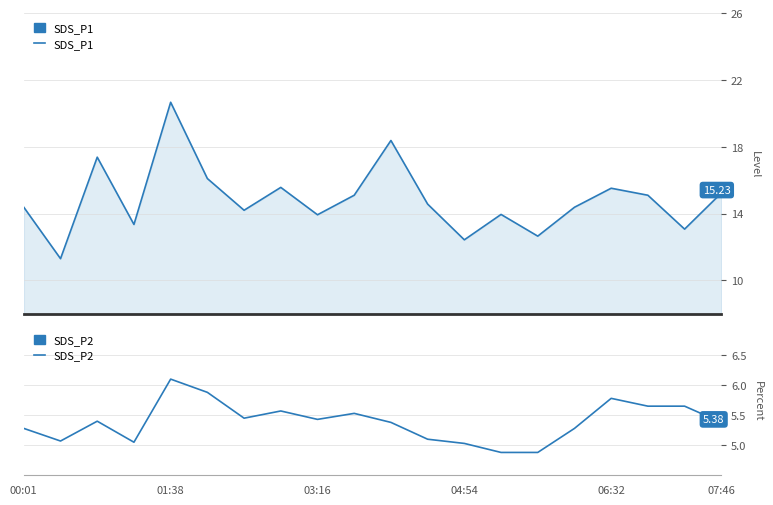

What is the smallest value displayed?

4.9